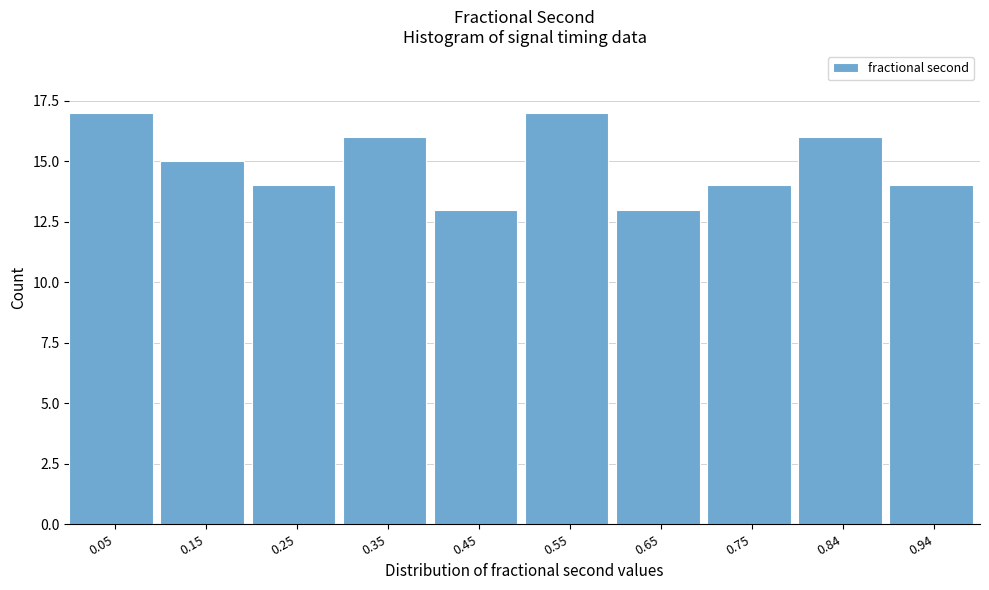

Reading left to right, list every bar in this chart as the range it spans on the x-axis followed by its height. Neither the bar edges nor the heights are printed on the chart, so give them approximately, as read against the axes.

0.00 to 0.10: 17
0.10 to 0.20: 15
0.20 to 0.30: 14
0.30 to 0.40: 16
0.40 to 0.50: 13
0.50 to 0.60: 17
0.60 to 0.70: 13
0.70 to 0.80: 14
0.80 to 0.89: 16
0.89 to 0.99: 14